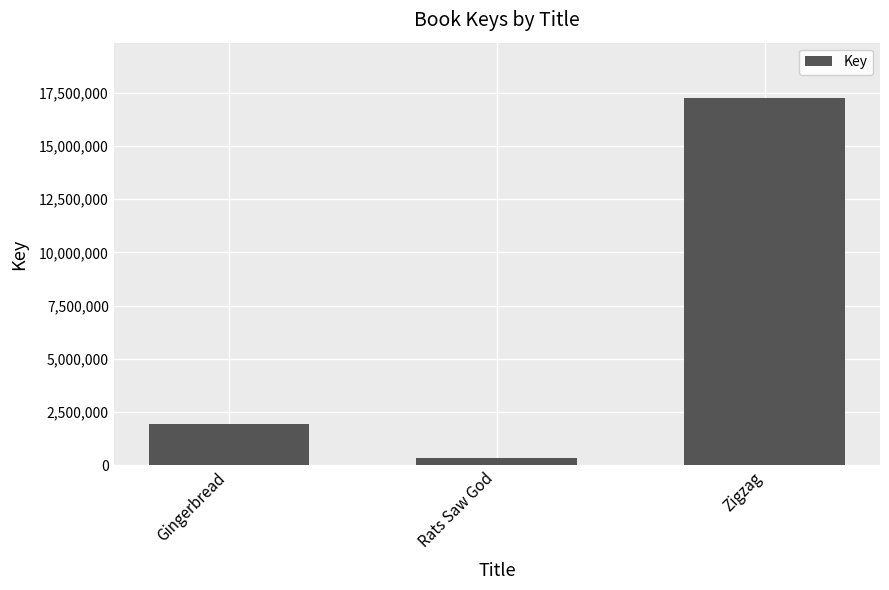

What is the difference between the values at Zigzag and Gingerbread?

15332084